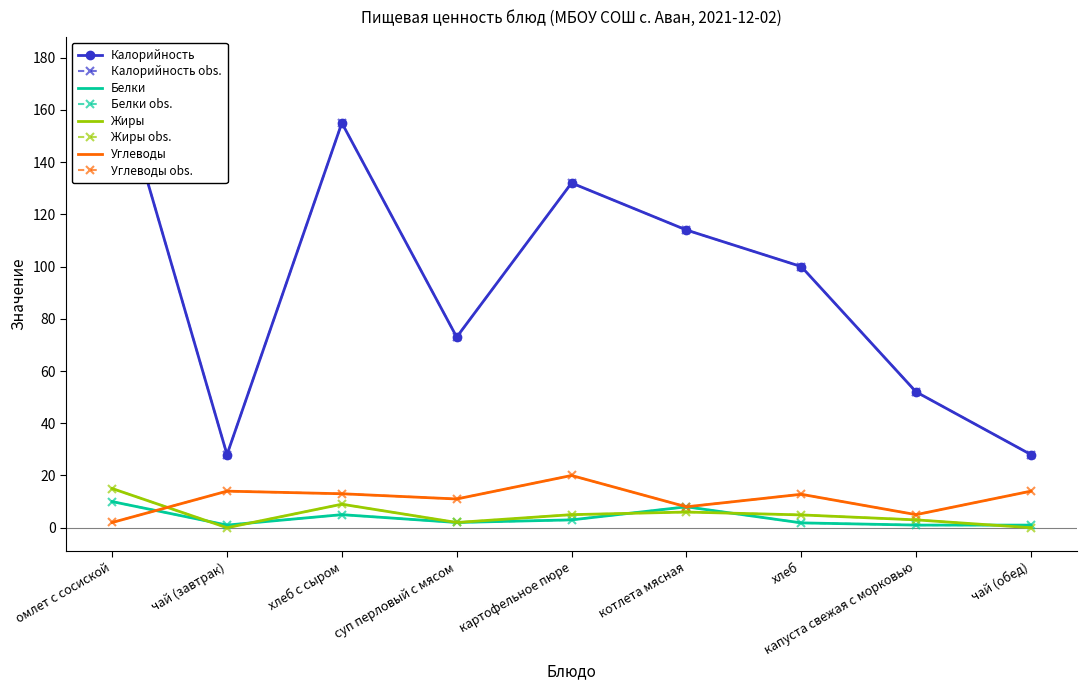

List the labels in order of Углеводы value, smallest first.

омлет с сосиской, капуста свежая с морковью, котлета мясная, суп перловый с мясом, хлеб, хлеб с сыром, чай (завтрак), чай (обед), картофельное пюре